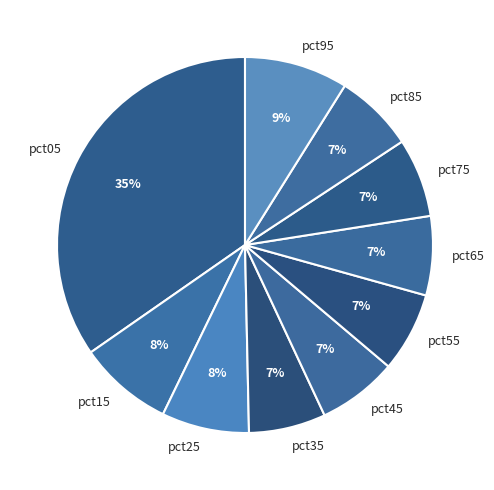

To the nearest percent, what is the average slice percentage?

10%